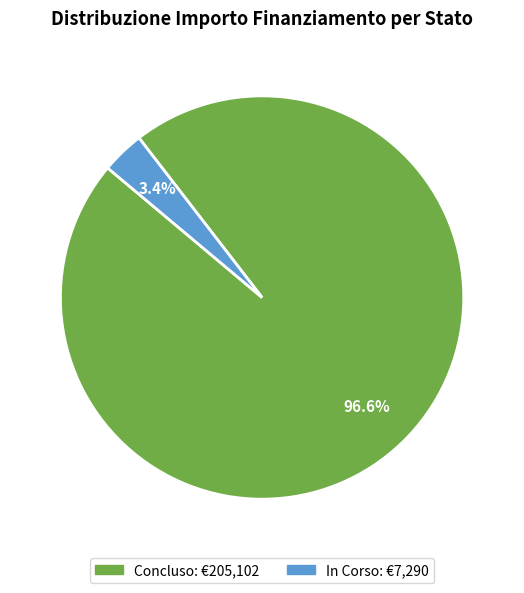

Is there a majority slice in this chart?

Yes